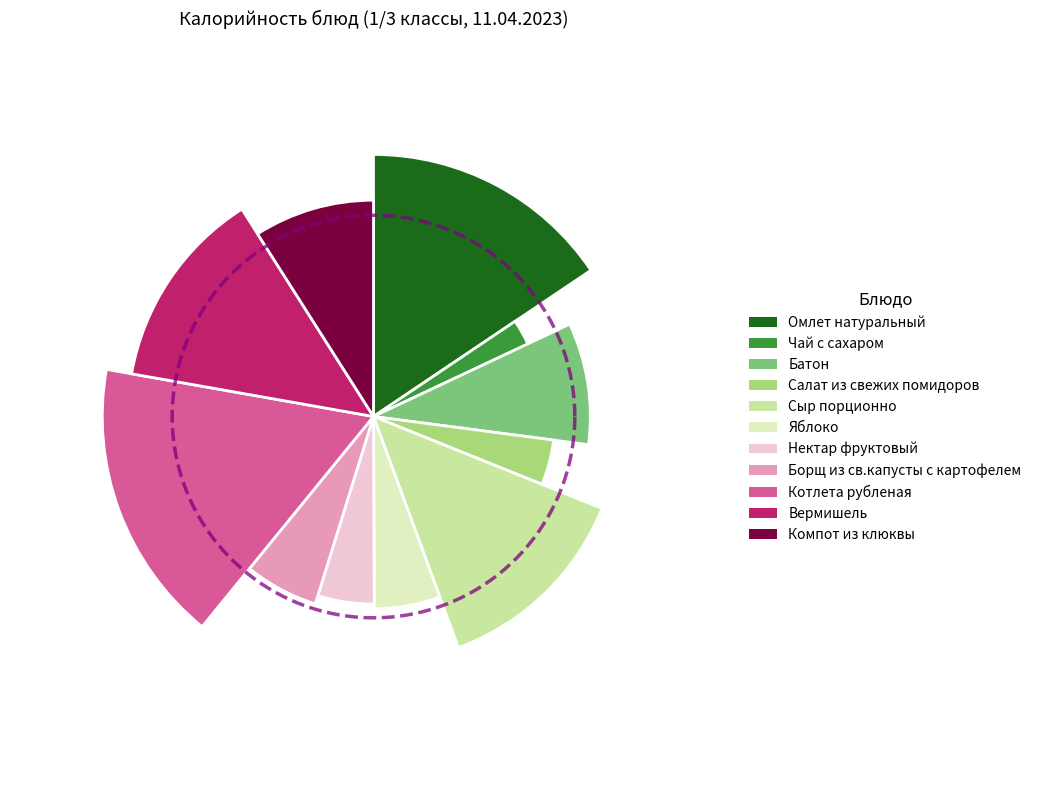

How many segments does this pie chart have?

11